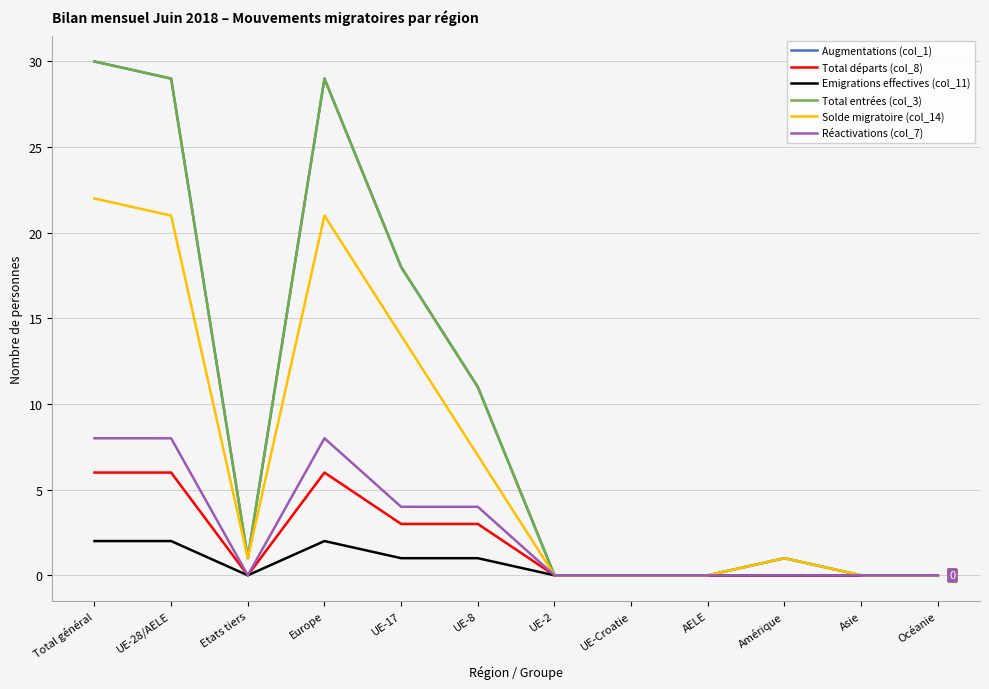

Does the chart have visible grid lines?

Yes